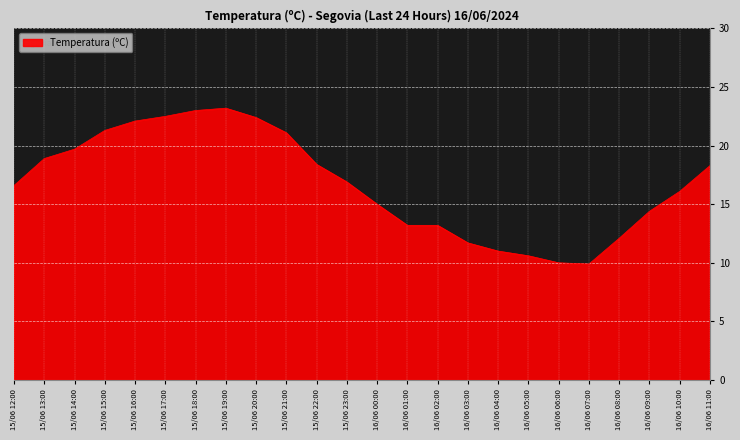

What is the difference between the values at 15/06 16:00 and 15/06 23:00?

5.2